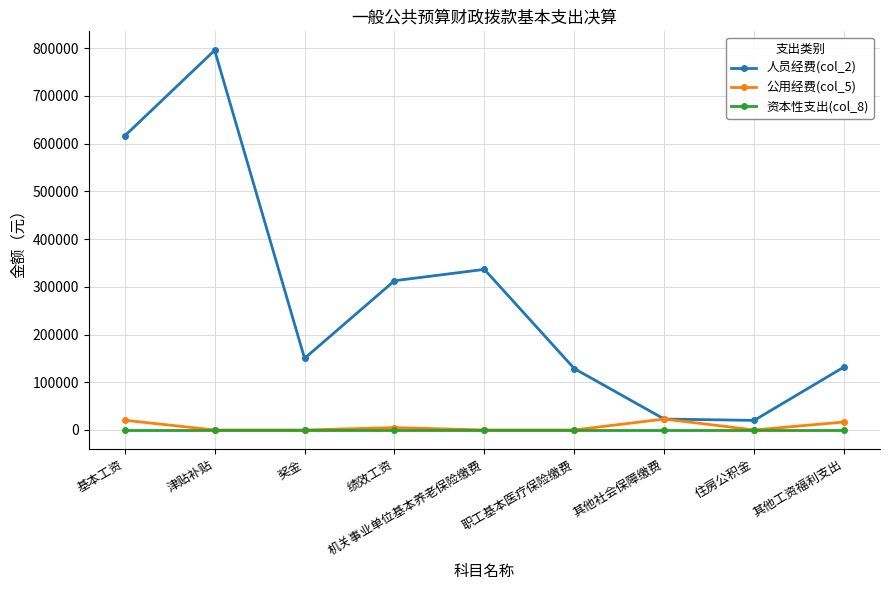

Where is the first local maximum for 人员经费(col_2)?

津贴补贴